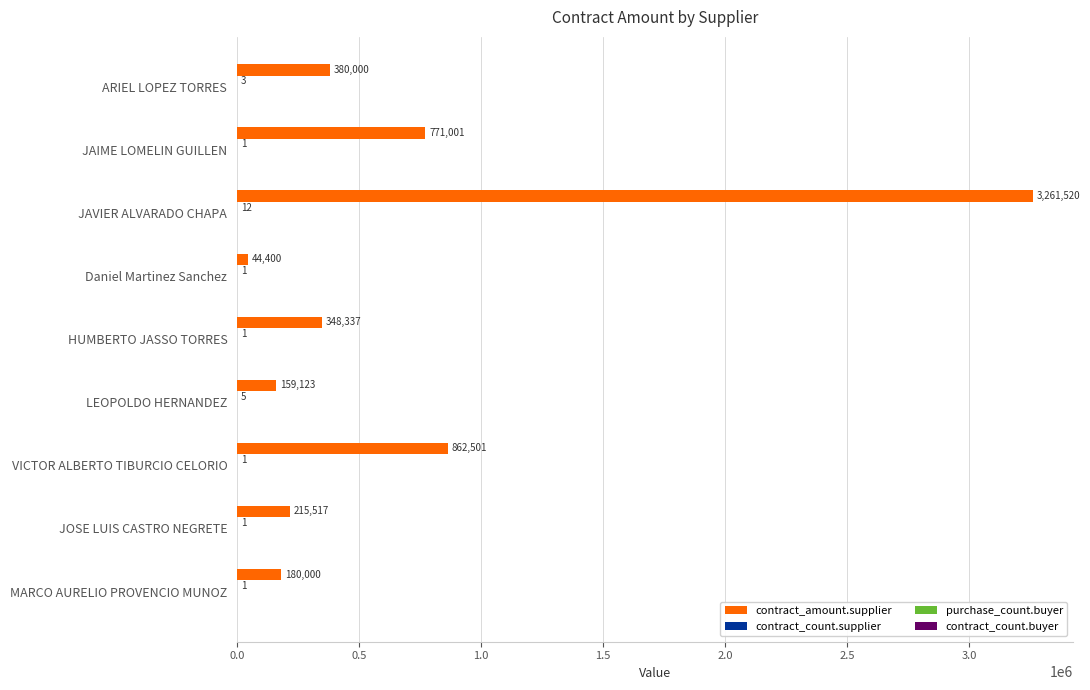

What is the greatest value displayed?

3261520.0